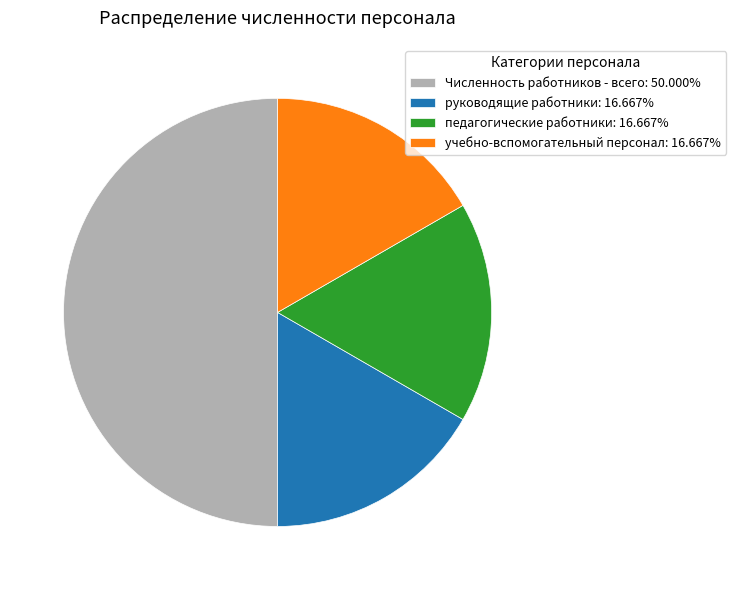

Is учебно-вспомогательный персонал: 16.667% the majority of the pie?

No